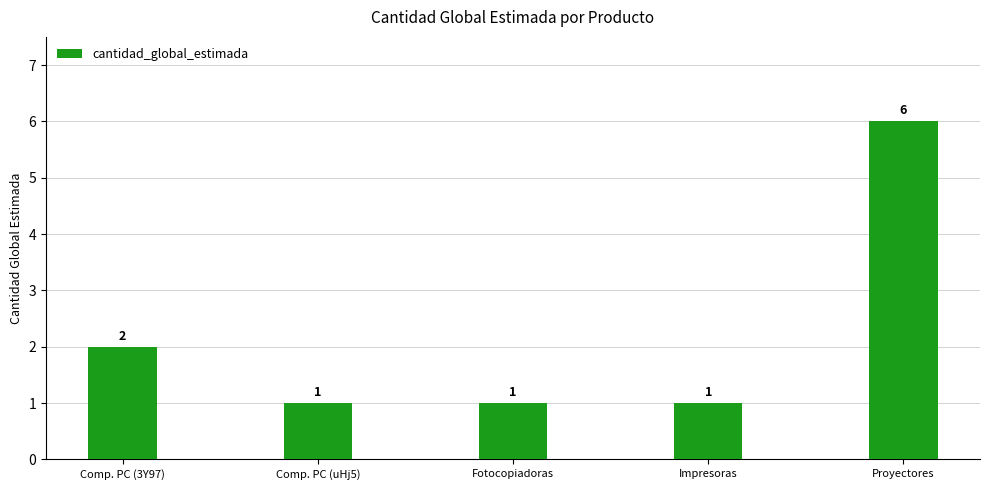

Reading left to right, extract all data points from this chart.

2	1	1	1	6